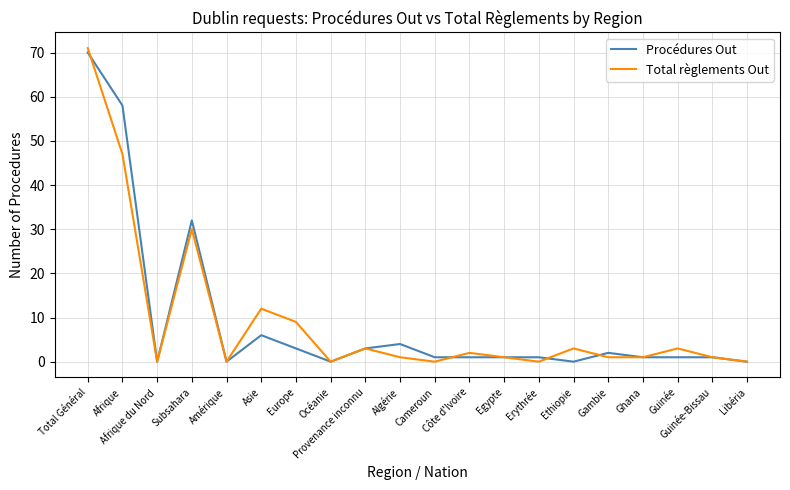

What is the highest value of the Procédures Out series?

70